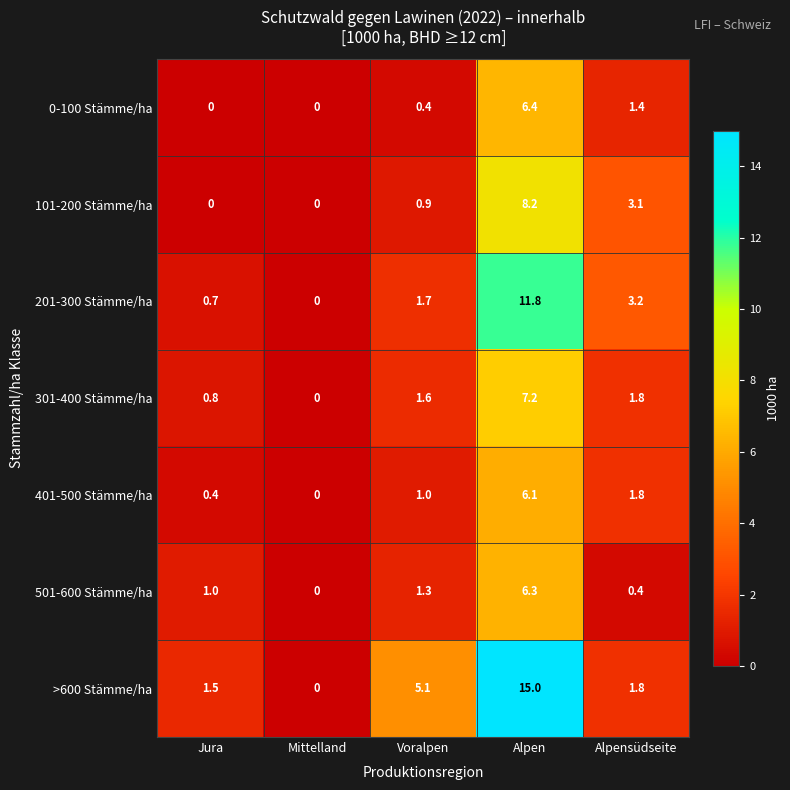

What is the difference between the highest and lowest values at Alpen?

8.9